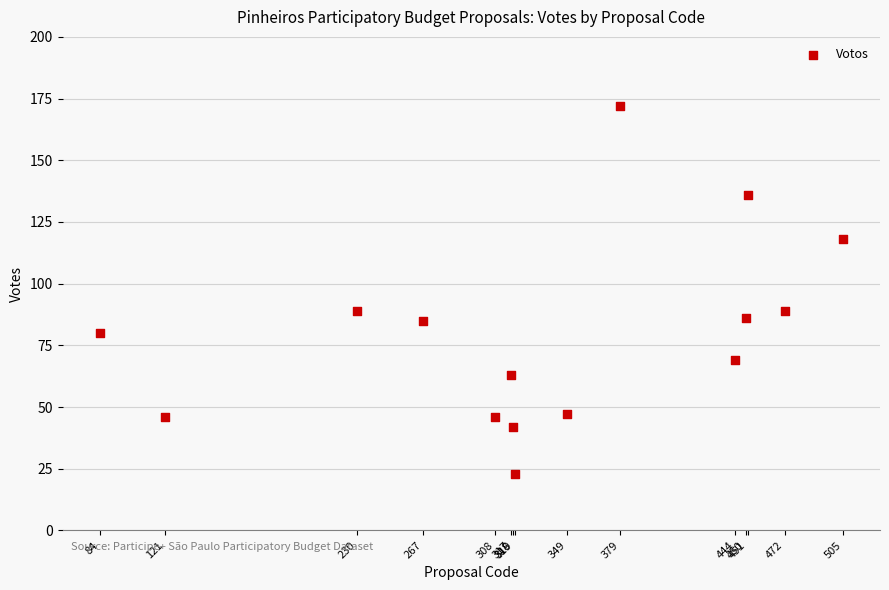

What is the range of Y values (max minus min)?

149